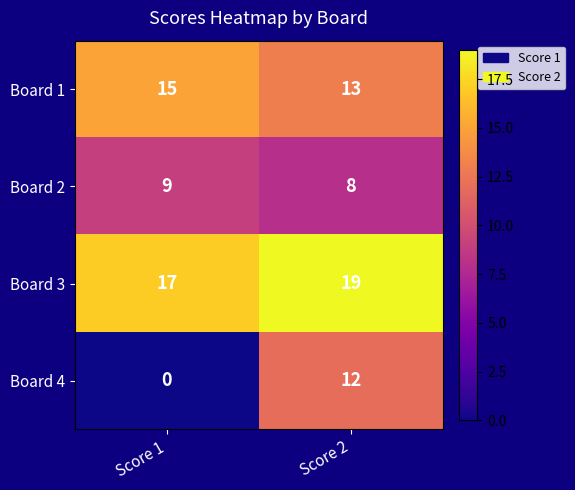

At which label is Board 4 closest to 6?

Score 1